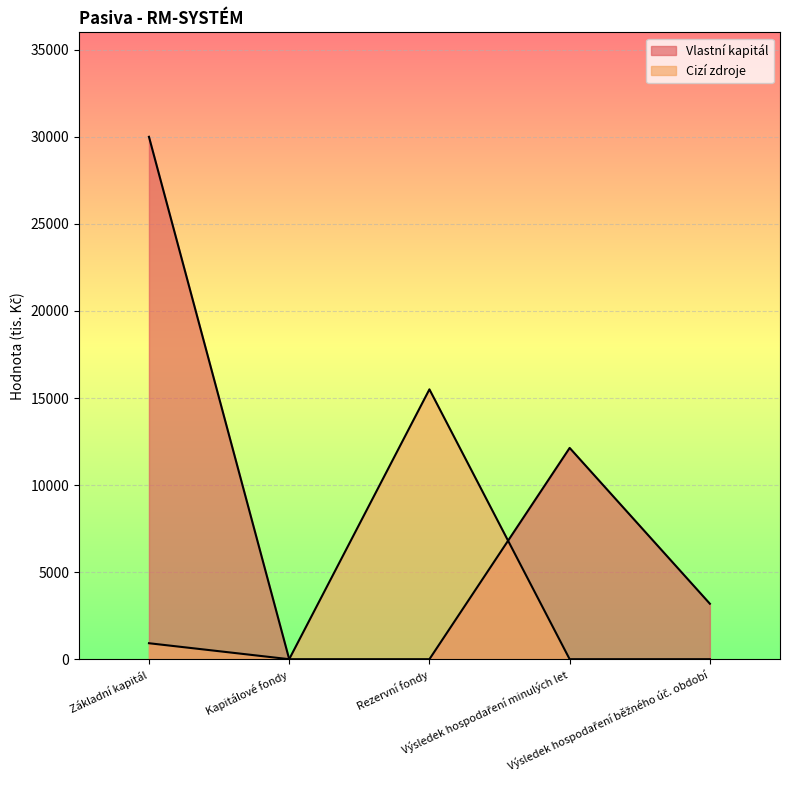

At Rezervní fondy, list the series in order from smallest to largest.

Vlastní kapitál, Cizí zdroje